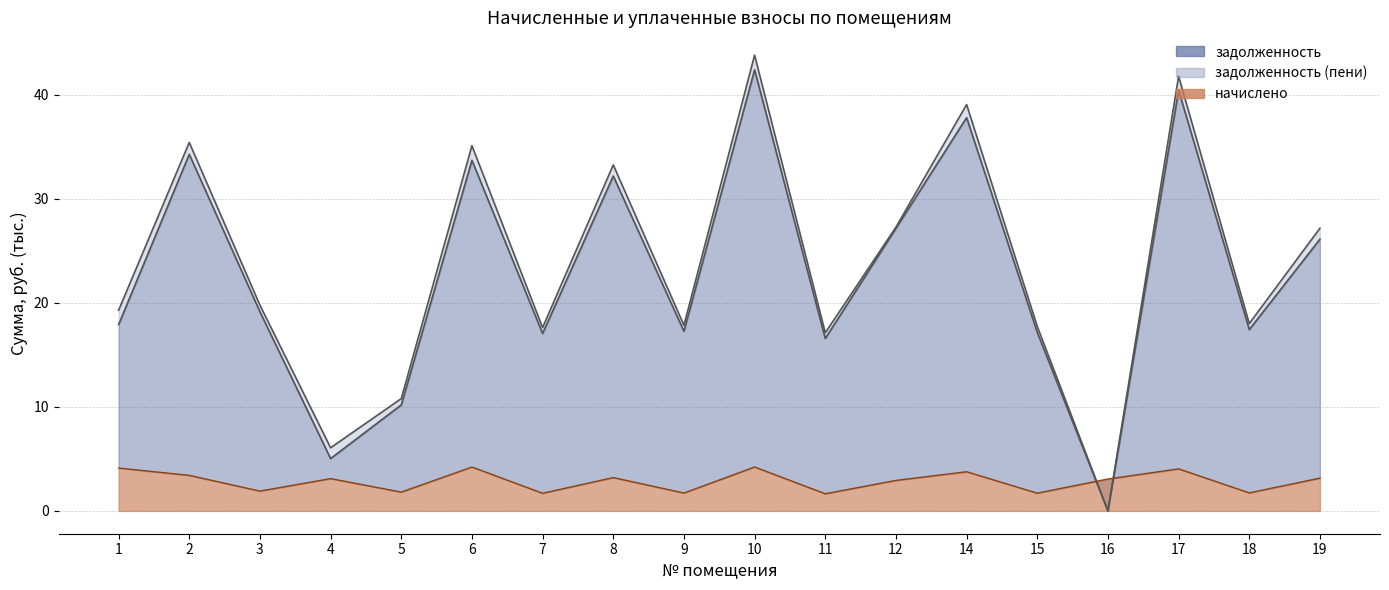

In задолженность (пени), how many points are lower than both neighbors (excluding endpoints)?

6